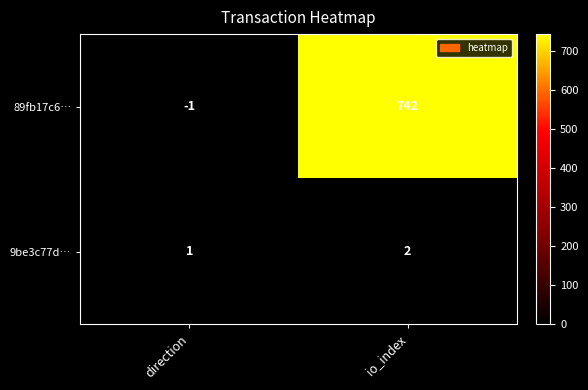

Rank the series by their maximum value, from lowest to highest.

9be3c77d…, 89fb17c6…